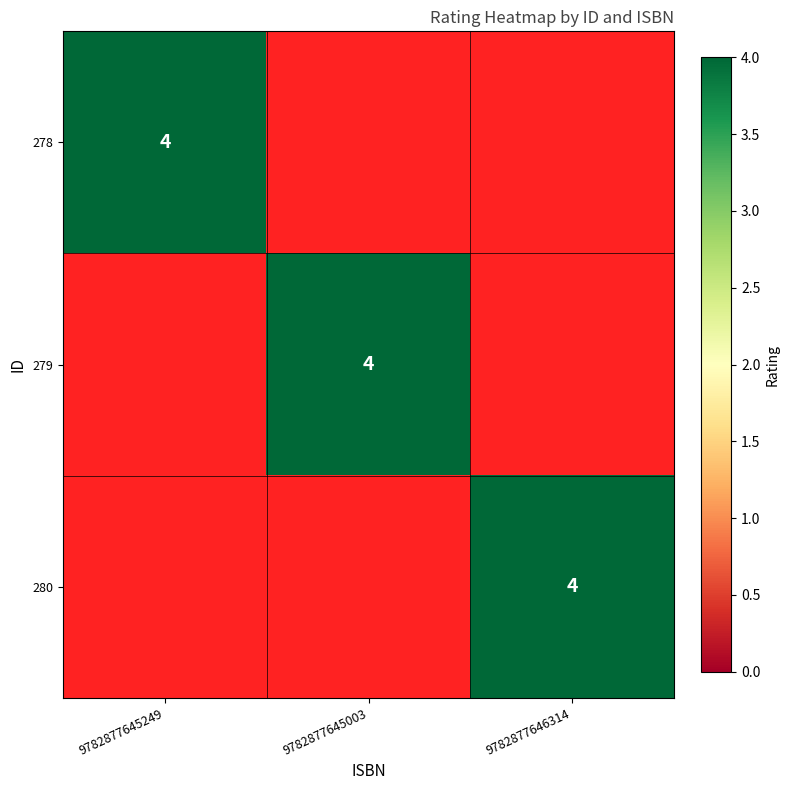

How many data points does each series have?

3